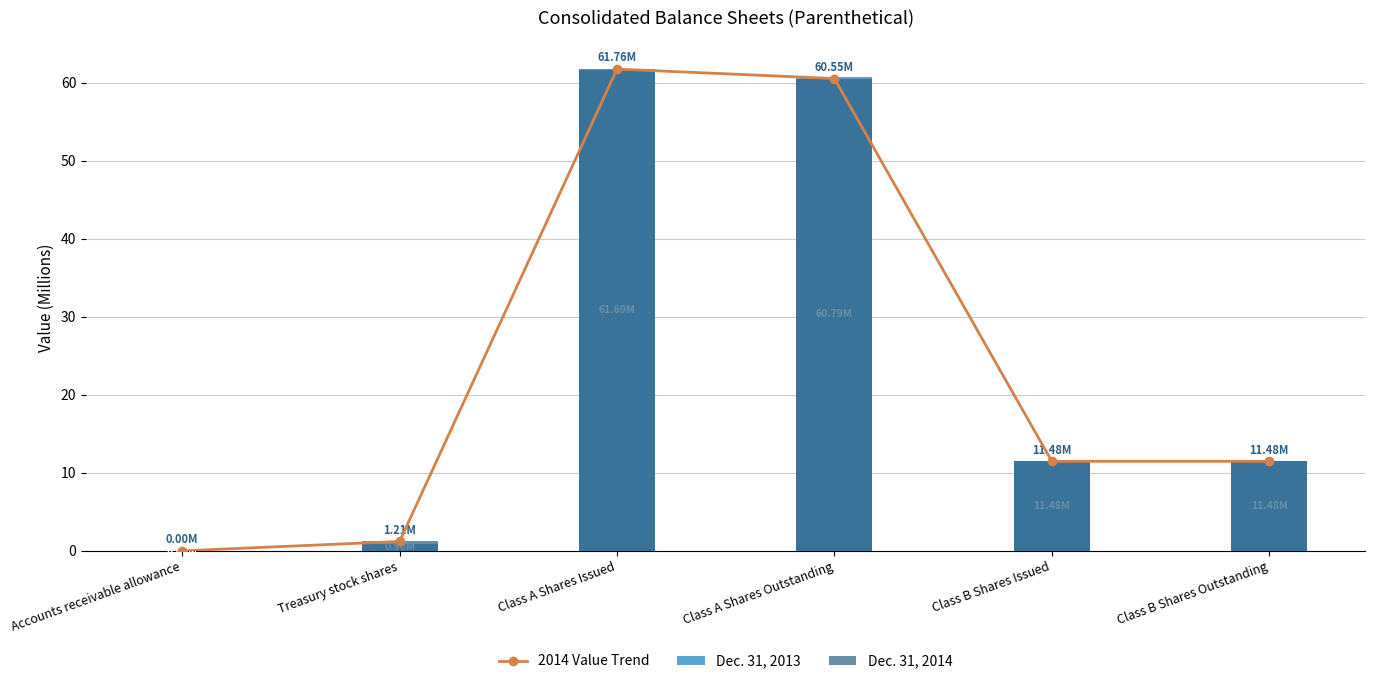

How many groups of bars are there?

6